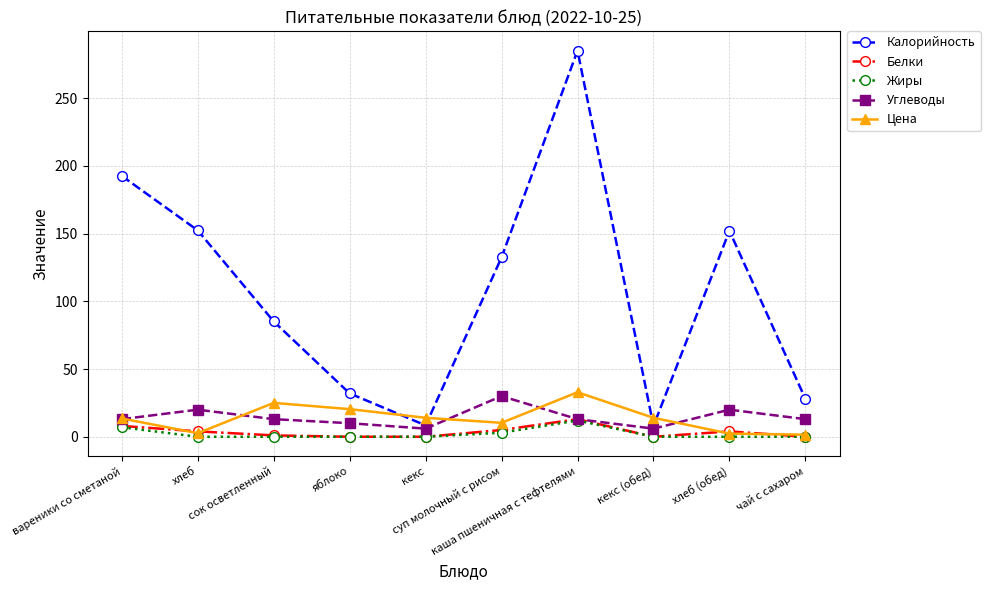

What is the label of the 7th point from the left?

каша пшеничная с тефтелями